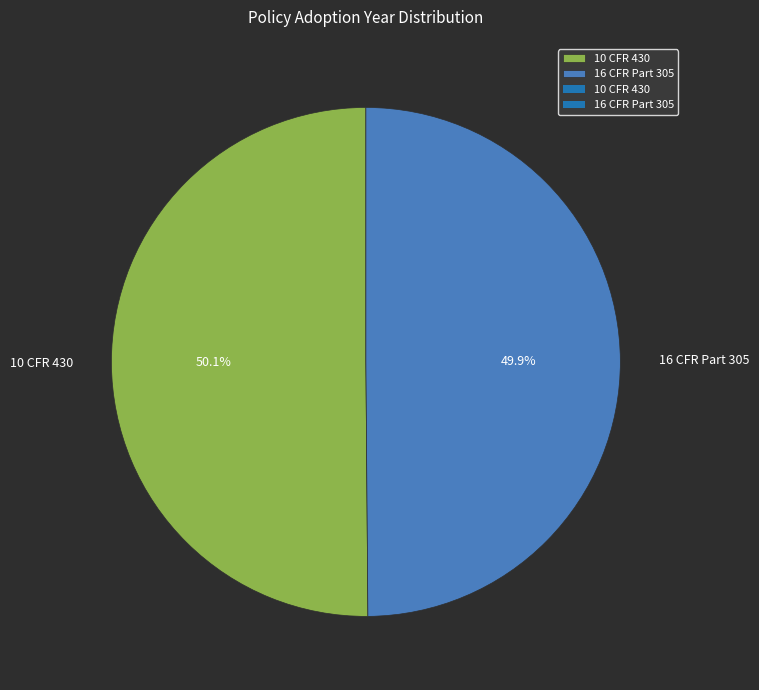

How many slices are in this pie chart?

2